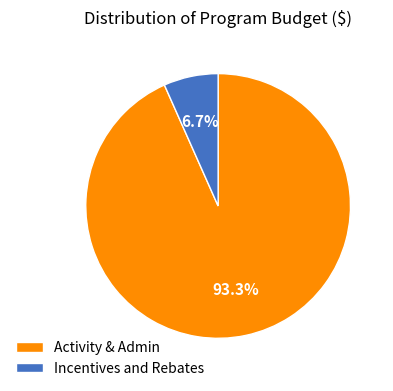

What is the largest slice in the pie chart?

Activity & Admin